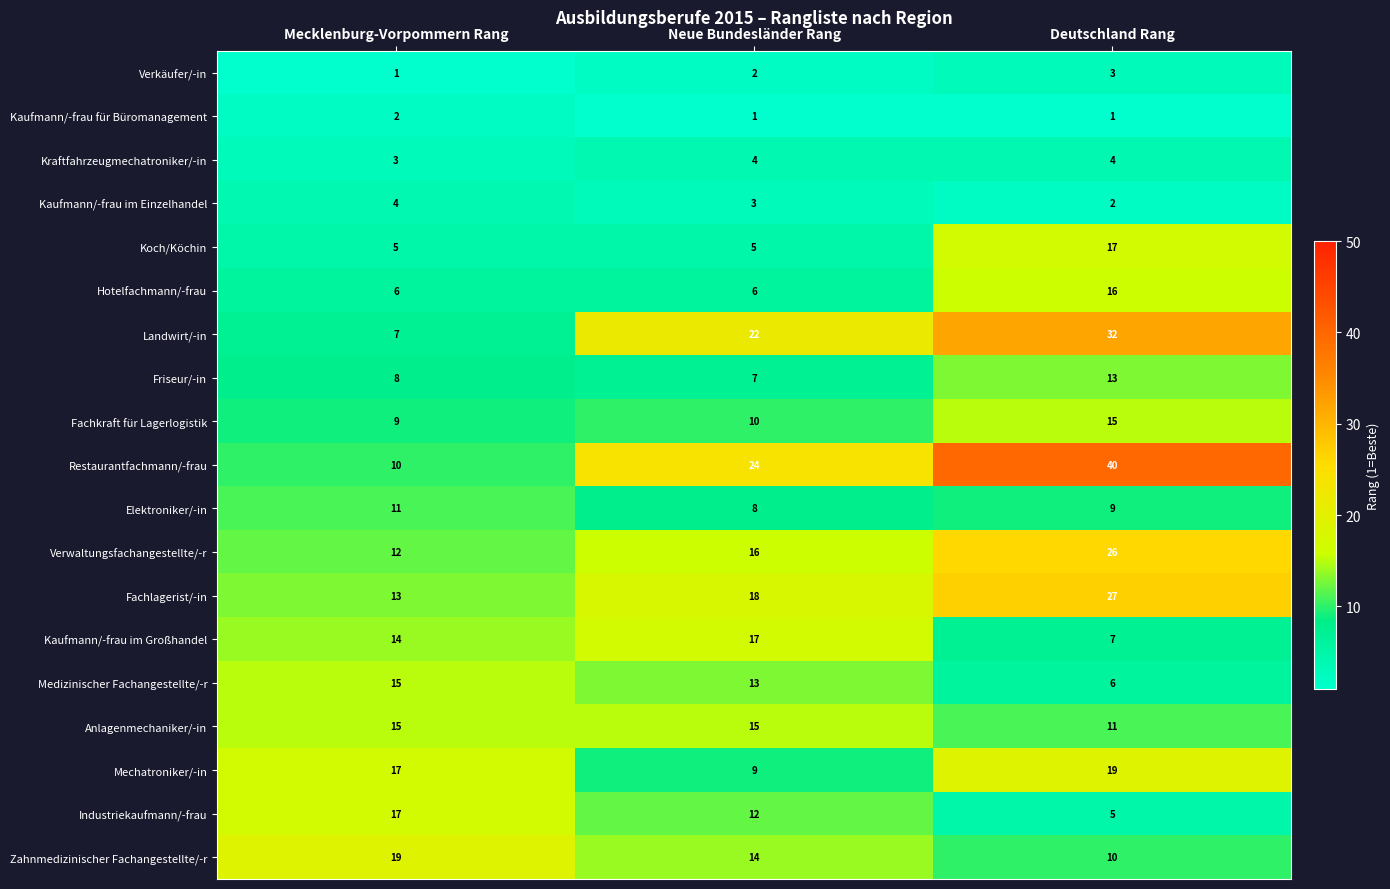

What is the maximum value shown in the chart?

40